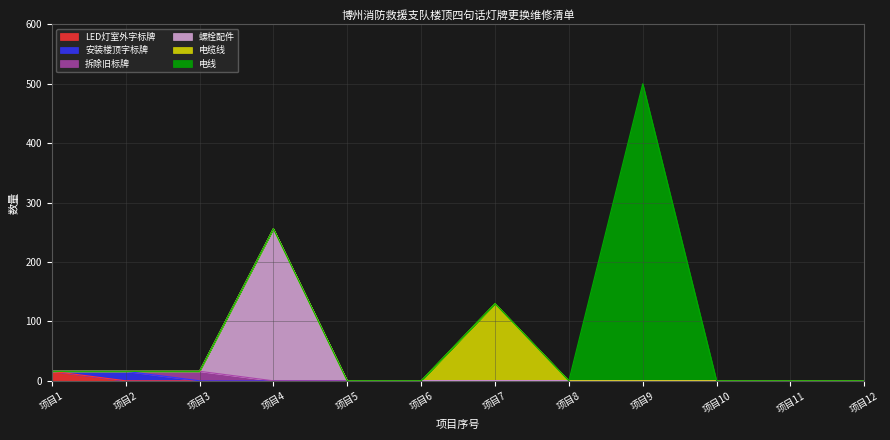

True or false: 电线 and 电缆线 intersect in this chart.

False